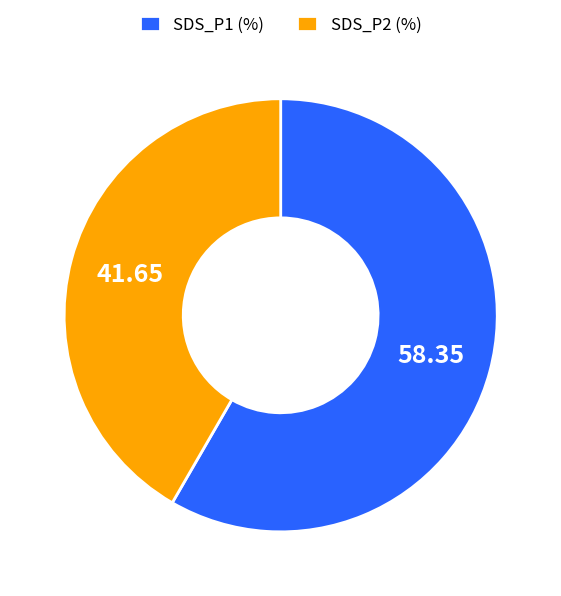

Which slice is the smallest?

SDS_P2 (%)